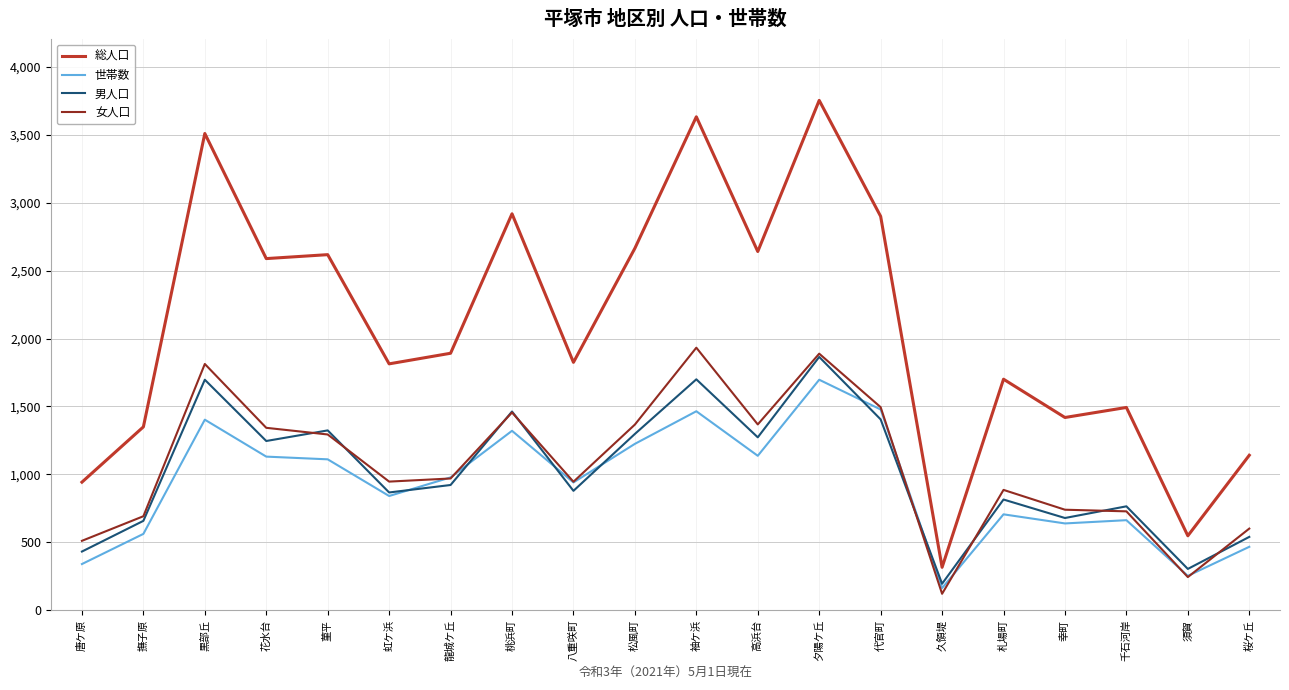

What is the difference between the highest and lowest values at 高浜台?

1504